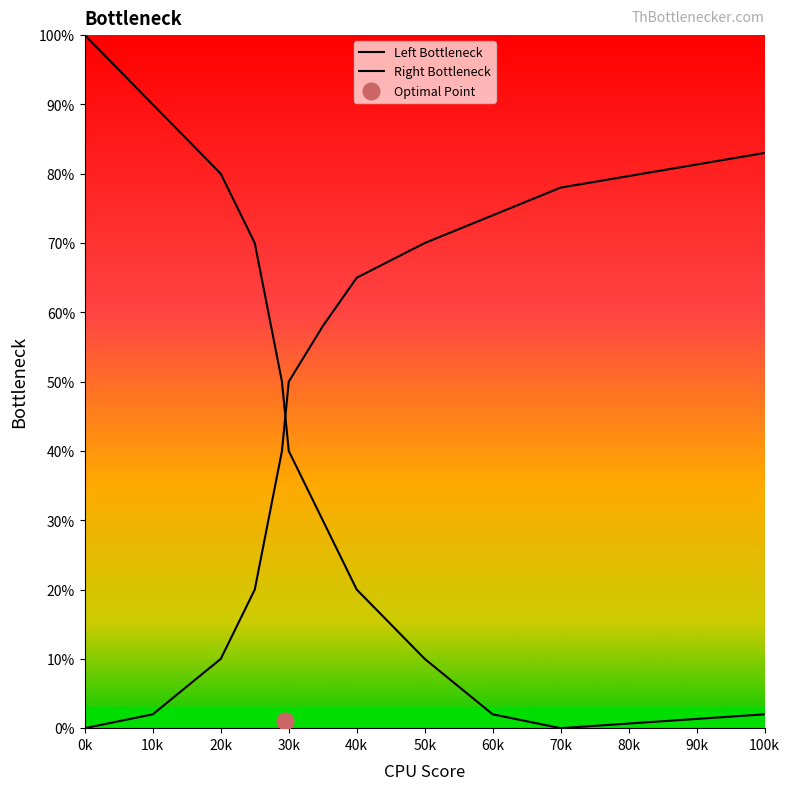

Which series has the largest total across all categories?

Right Bottleneck